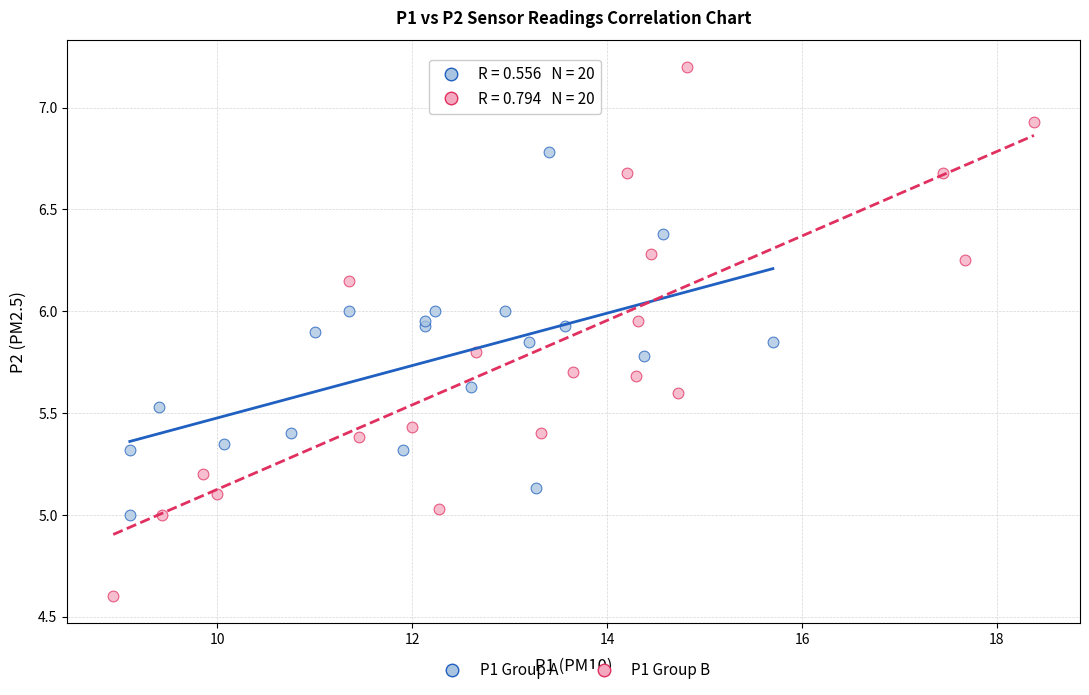

Which series has the widest spread of Y values?

P1 Group B